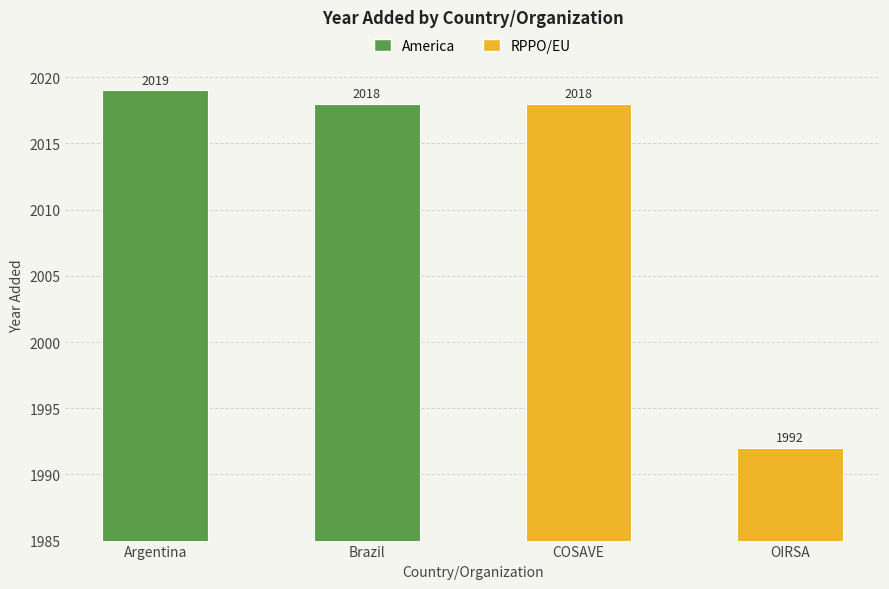

What is the sum of all values?

8047